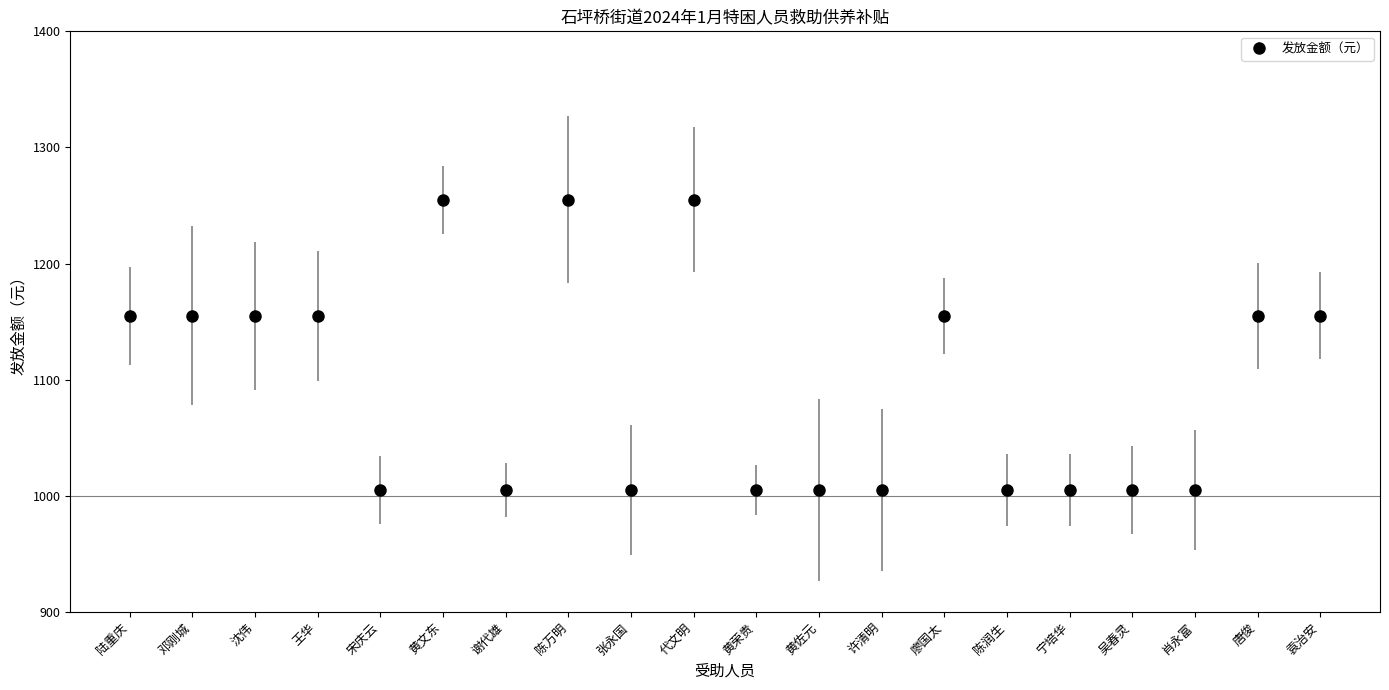

Reading left to right, what are all the values shown in this chart?

陆重庆=1155	邓刚城=1155	沈伟=1155	王华=1155	宋庆云=1005	黄文东=1255	谢代雄=1005	陈万明=1255	张永国=1005	代文明=1255	黄荣贵=1005	黄佐元=1005	许清明=1005	廖国太=1155	陈润生=1005	宁培华=1005	吴春灵=1005	肖永富=1005	唐俊=1155	袁治安=1155